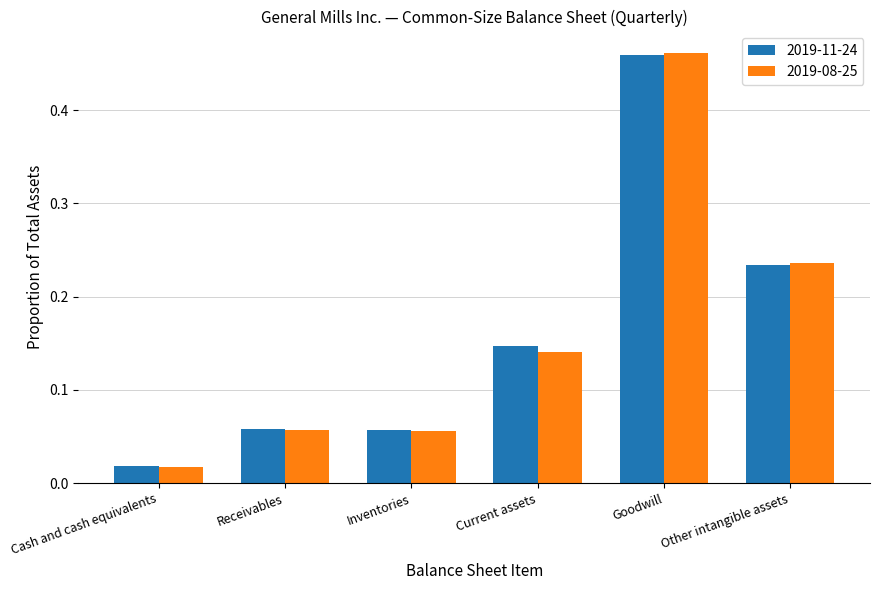

At how many categories does at least one series exceed 0?

6